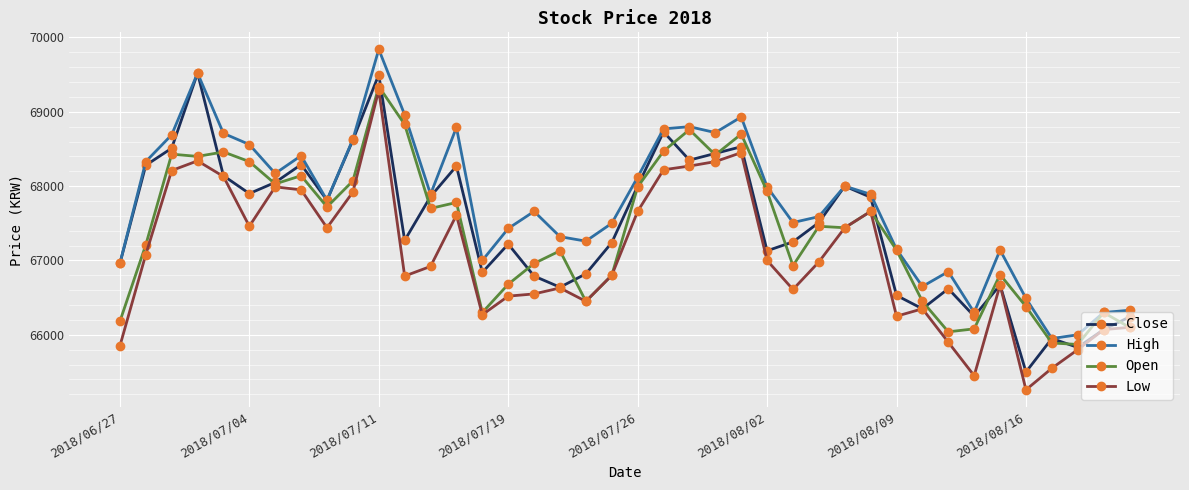

True or false: Close has more than 0 points higher than both neighbors.

True